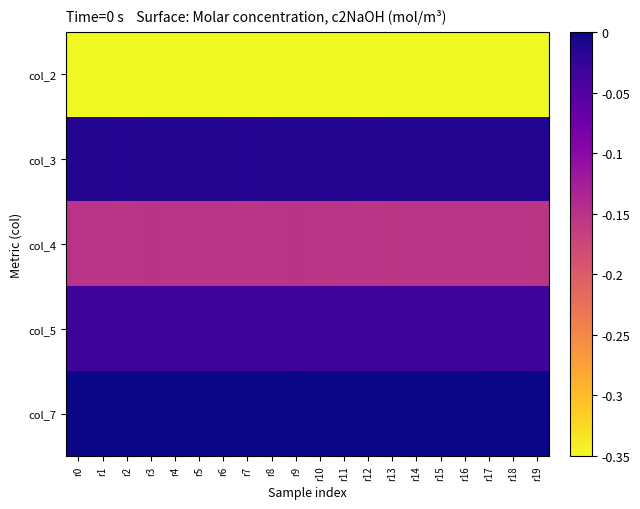

What is the total value across all series at r10?

-0.5